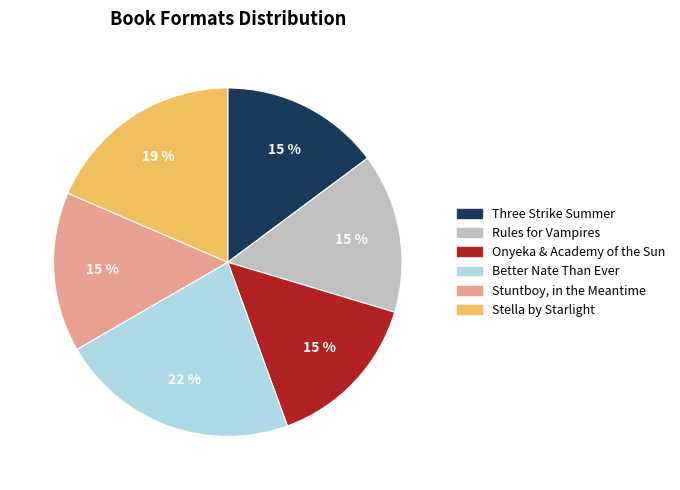

Is there a majority slice in this chart?

No